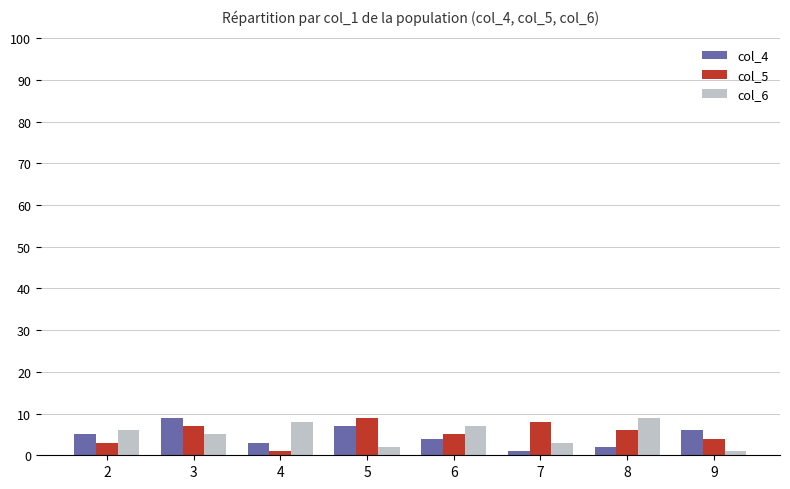

Reading left to right, what are all the values shown in this chart?

col_4: 5	9	3	7	4	1	2	6
col_5: 3	7	1	9	5	8	6	4
col_6: 6	5	8	2	7	3	9	1